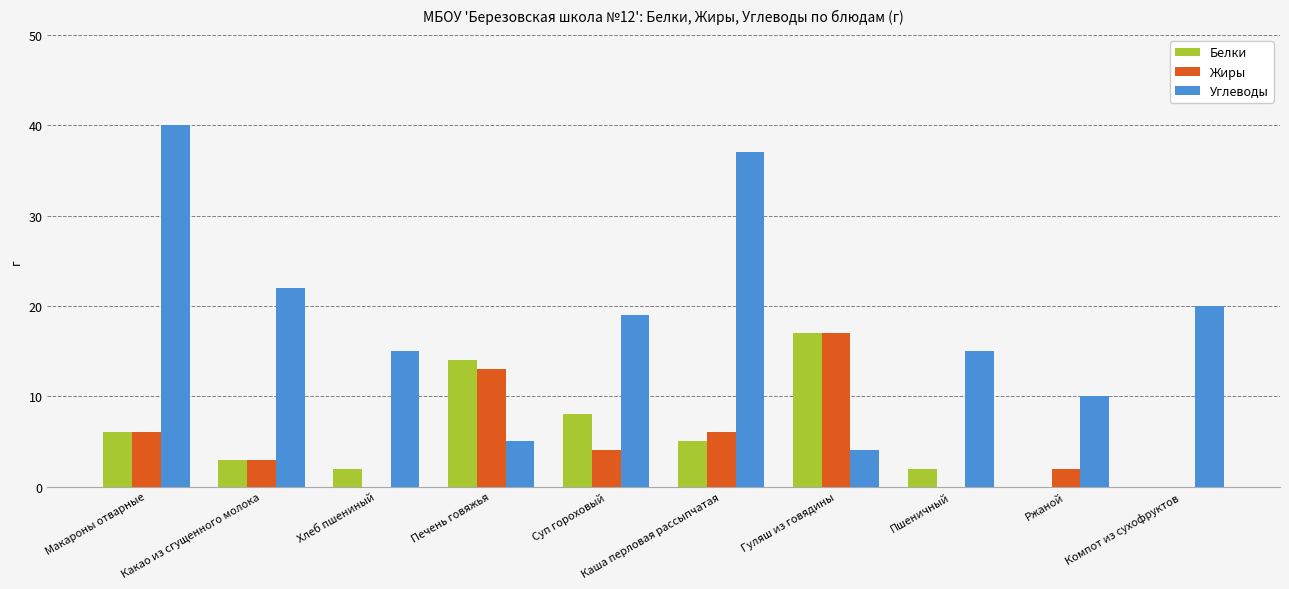

What is the sum of the Белки values at Макароны отварные and Какао из сгущенного молока?

9